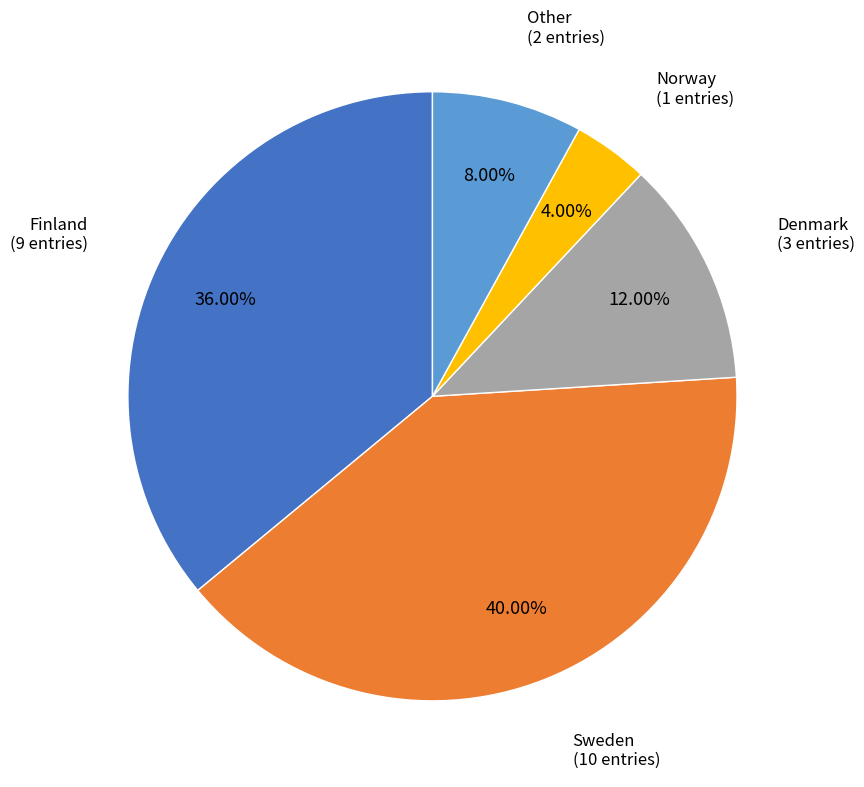

Is there any slice that represents more than half of the pie?

No